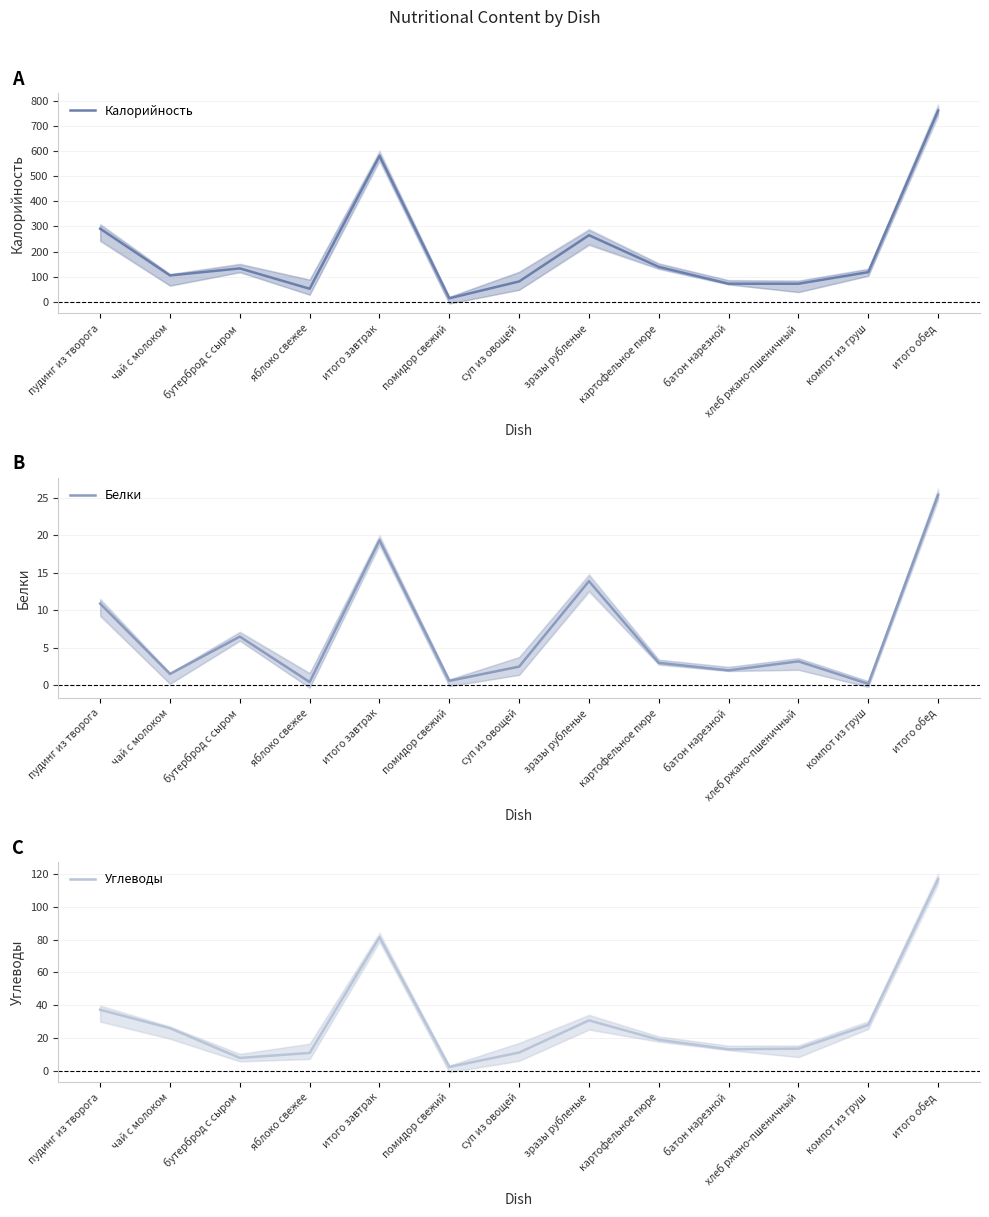

How many data points in Углеводы are above 18?

7